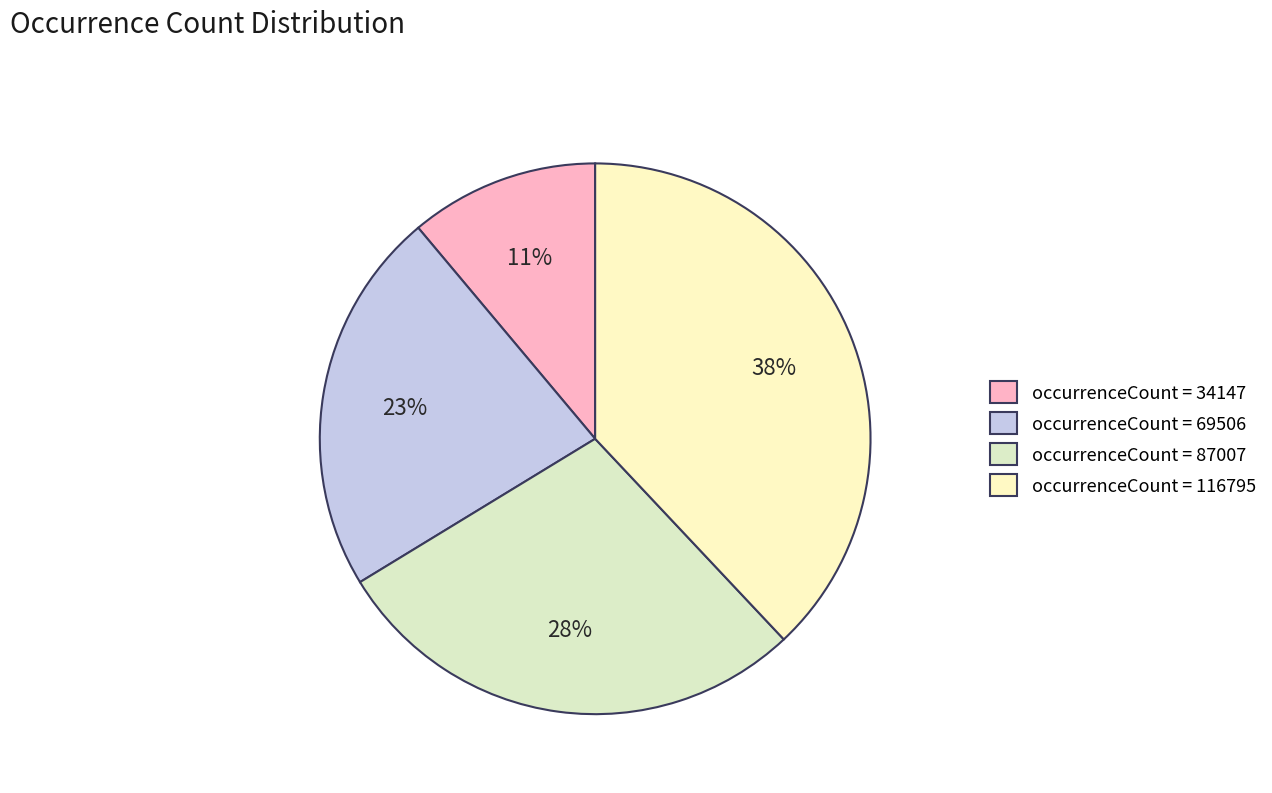

How many slices are in this pie chart?

4